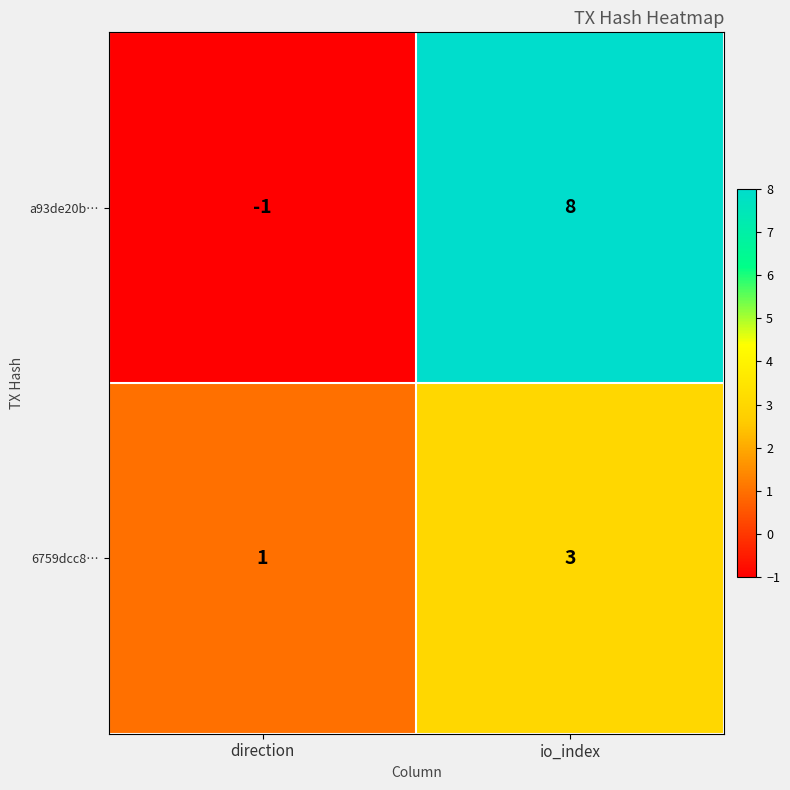

Rank the series at io_index from lowest to highest value.

6759dcc8…, a93de20b…